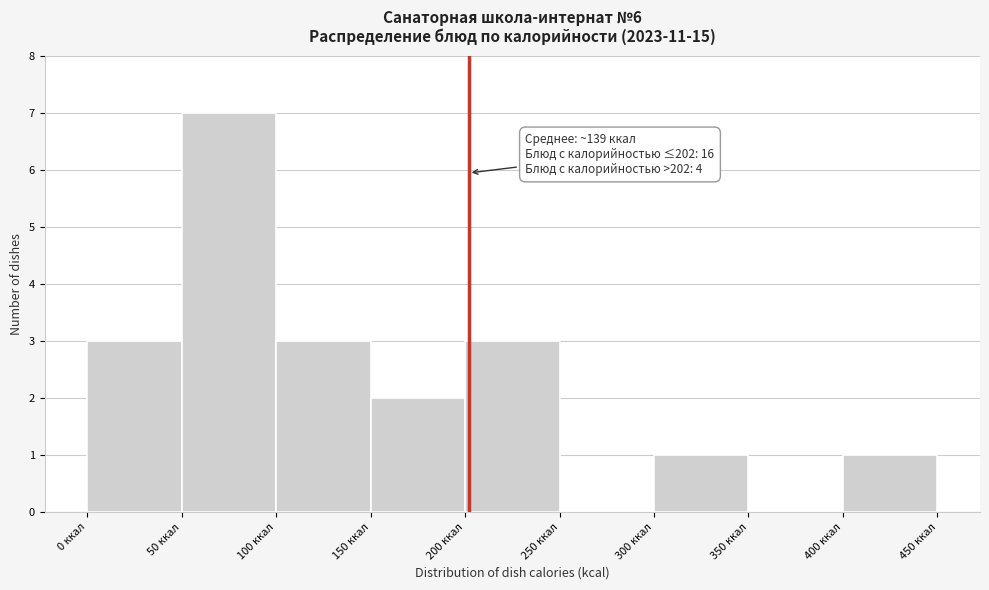

Which range on the x-axis has the tallest bar?

50 to 100